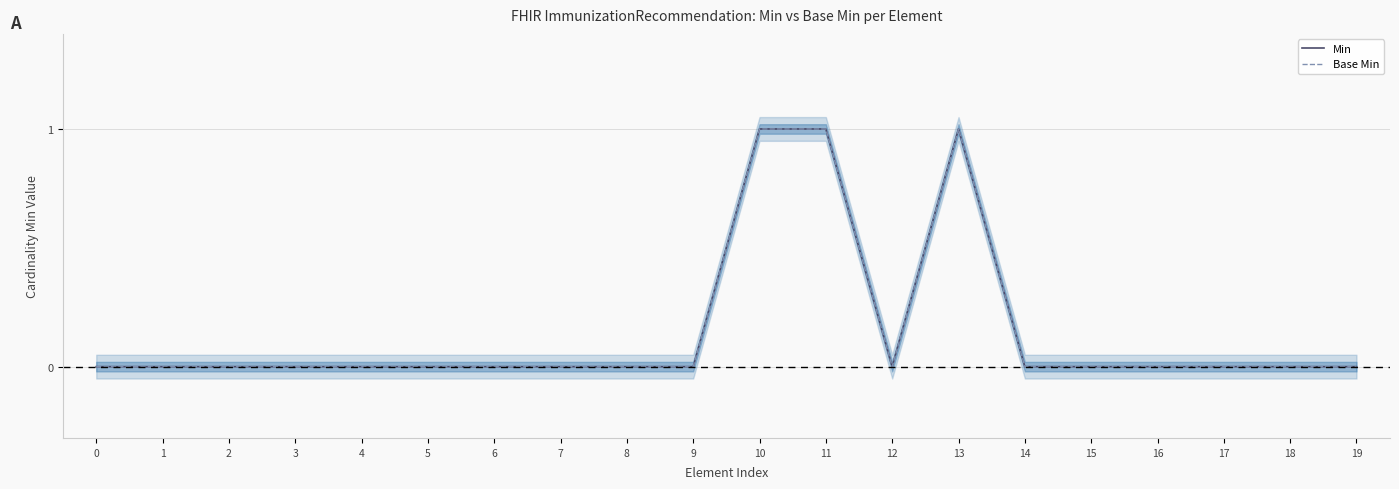

Is it true that Min equals 1 at 10?

True